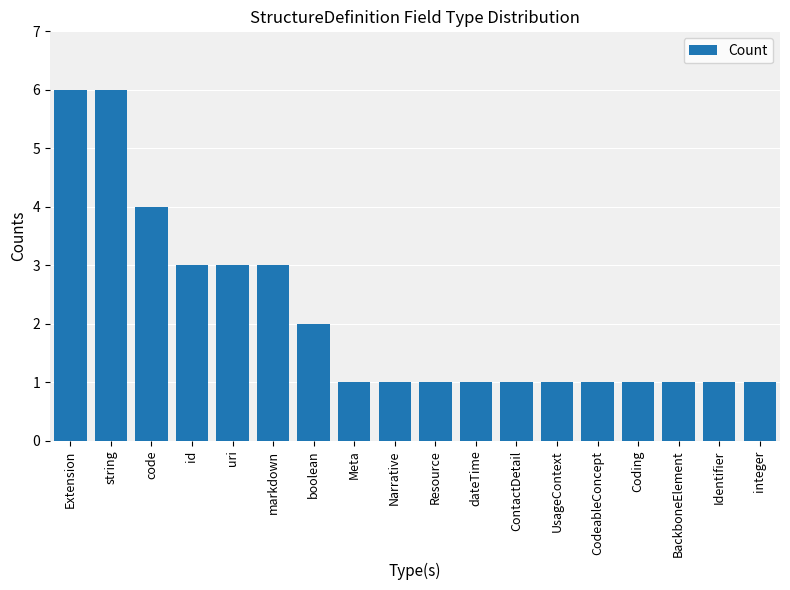

Reading right to left, list all the values displayed in this chart.

1	1	1	1	1	1	1	1	1	1	1	2	3	3	3	4	6	6